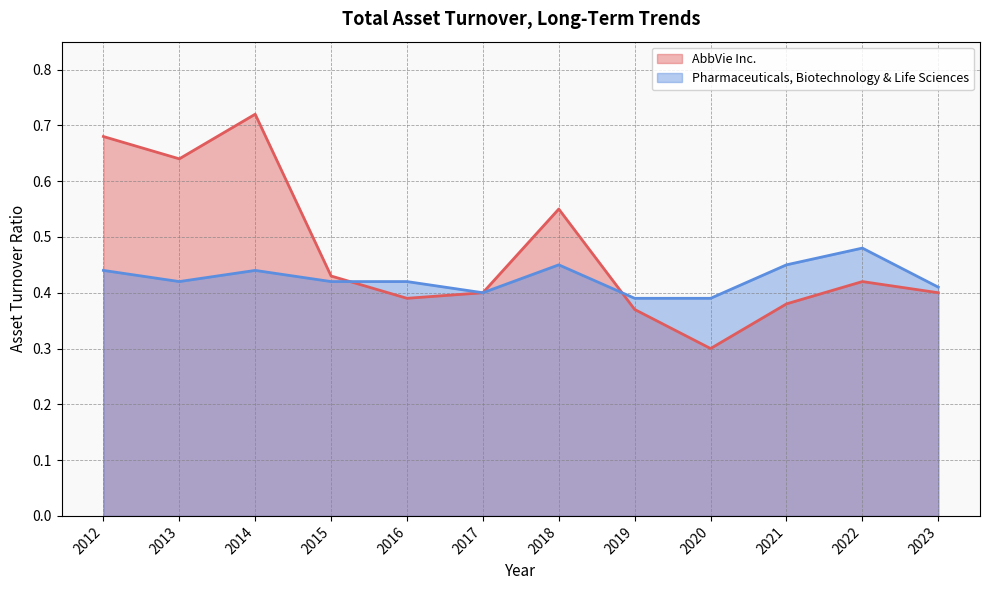

Reading left to right, what are all the values shown in this chart?

AbbVie Inc.: 2023=0.4	2022=0.4	2021=0.4	2020=0.3	2019=0.4	2018=0.6	2017=0.4	2016=0.4	2015=0.4	2014=0.7	2013=0.6	2012=0.7
Pharmaceuticals, Biotechnology & Life Sciences: 2023=0.4	2022=0.5	2021=0.5	2020=0.4	2019=0.4	2018=0.5	2017=0.4	2016=0.4	2015=0.4	2014=0.4	2013=0.4	2012=0.4